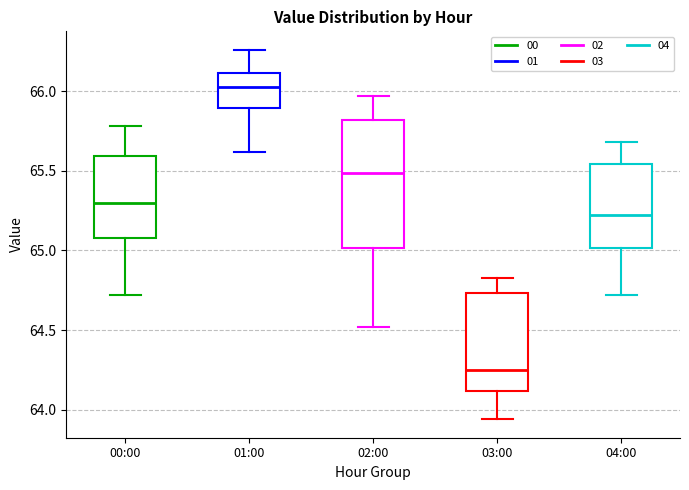

Reading left to right, transcribe this box plot: for each box, give where its median line is, the range the box spans, and where its two whiskers end, as read against the y-axis. The values are not printed on the chart, so give them approximately, as read against the axis.

00:00: median 65.30, box 65.10 to 65.60, whiskers 64.70 to 65.80
01:00: median 66.05, box 65.90 to 66.10, whiskers 65.60 to 66.25
02:00: median 65.50, box 65.00 to 65.80, whiskers 64.50 to 65.95
03:00: median 64.25, box 64.10 to 64.75, whiskers 63.95 to 64.85
04:00: median 65.20, box 65.00 to 65.55, whiskers 64.70 to 65.70